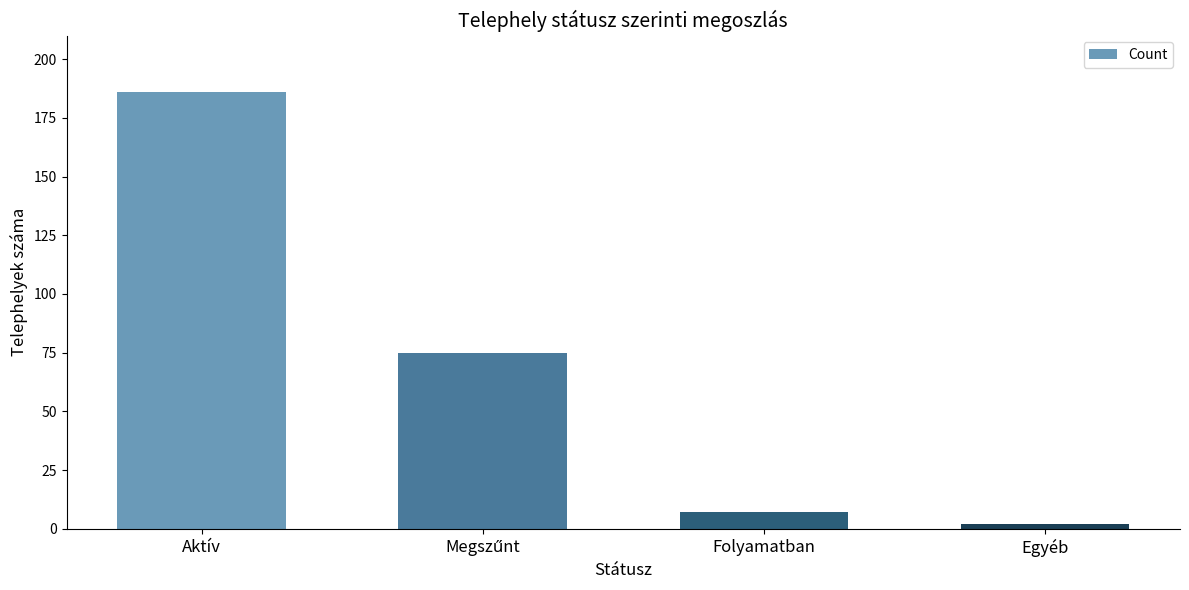

What is the change in value from Aktív to Egyéb?

-184